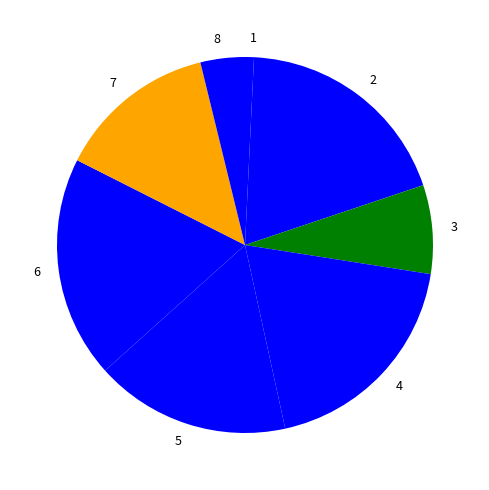

Combined, do 4 and 6 account for over 50%?

No